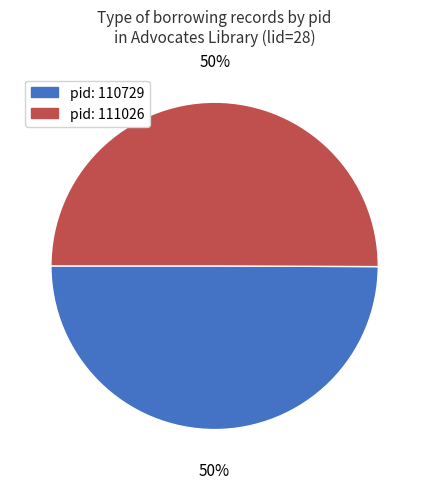

To the nearest percent, what is the average slice percentage?

50%